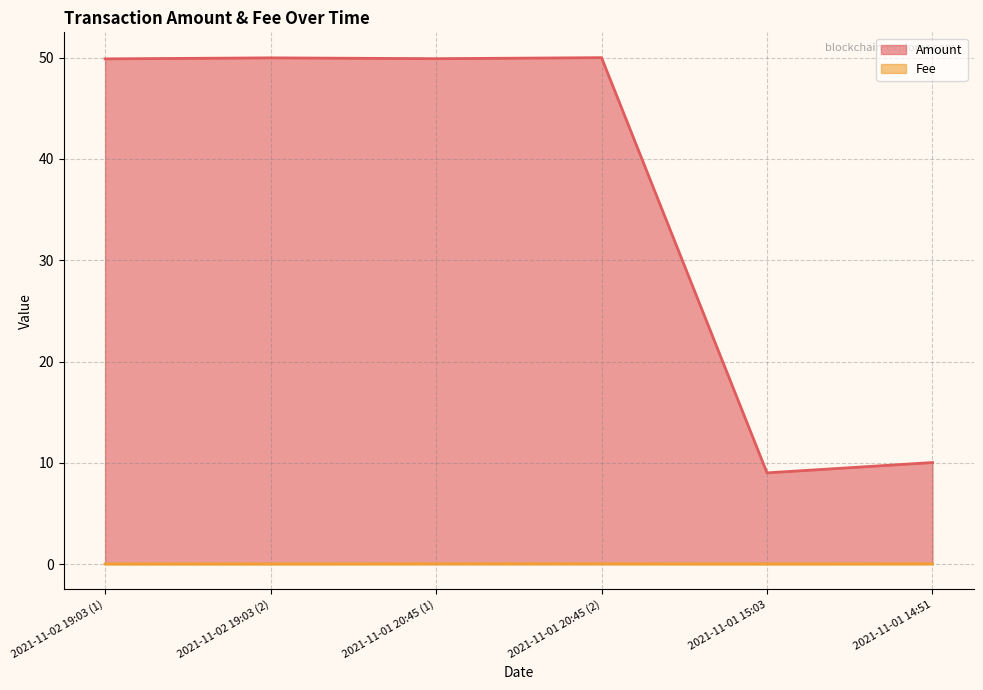

What is the label of the 1st point from the right?

2021-11-01 14:51